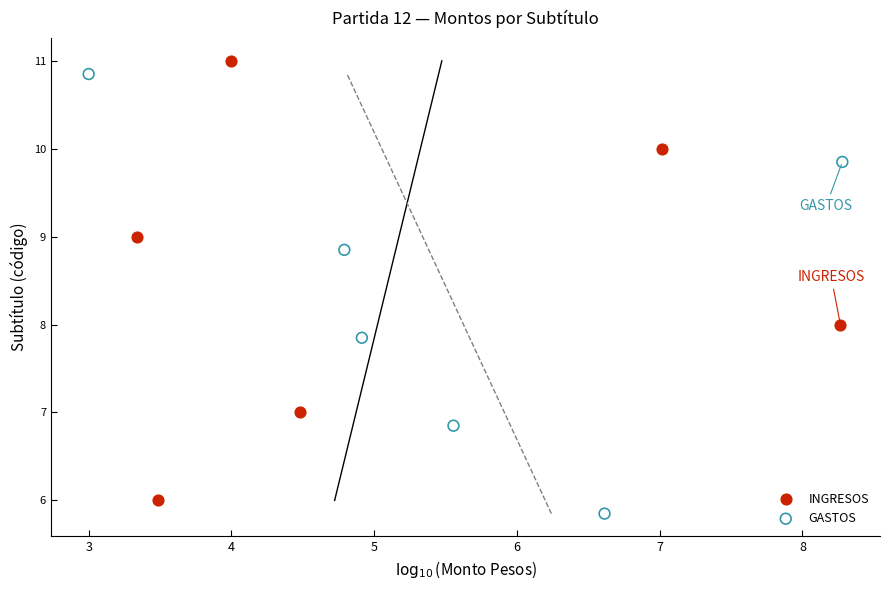

What are all the series names shown in the legend?

INGRESOS, GASTOS